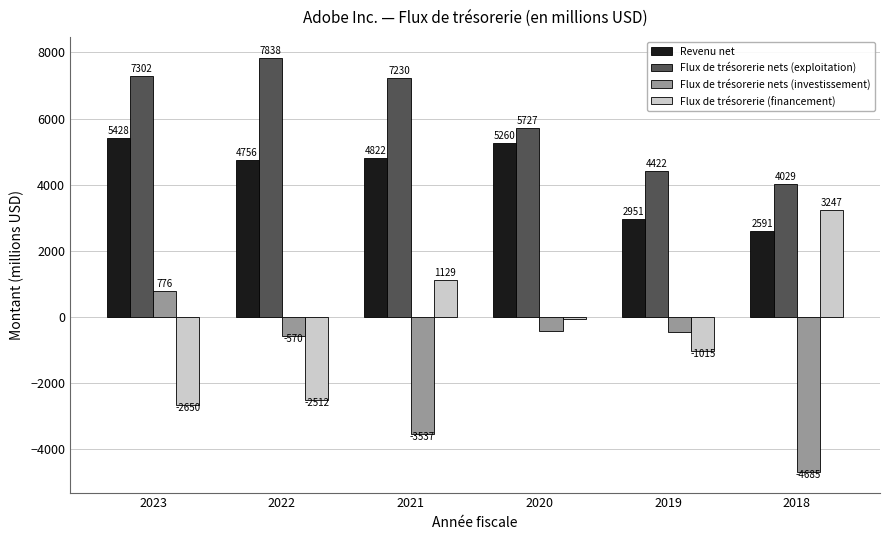

What is the highest value of the Flux de trésorerie (financement) series?

3247